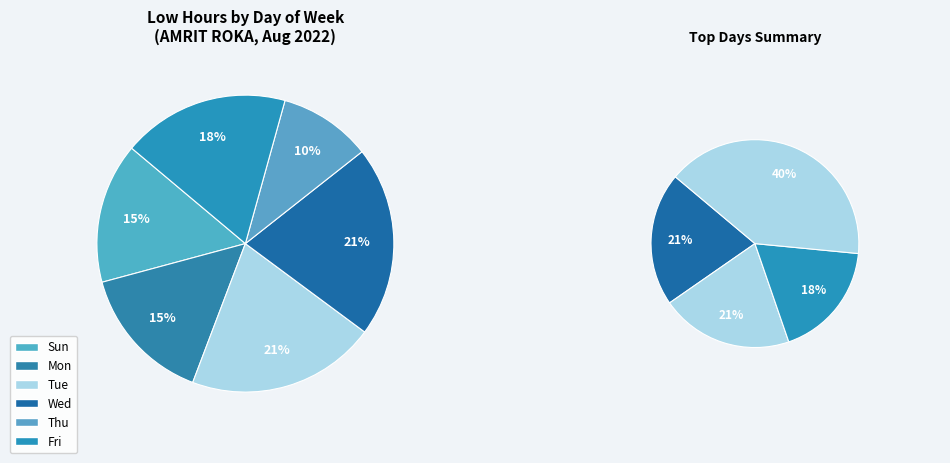

Approximately how many times larger is the value at 15-Mon compared to 21-Sun?

1.0